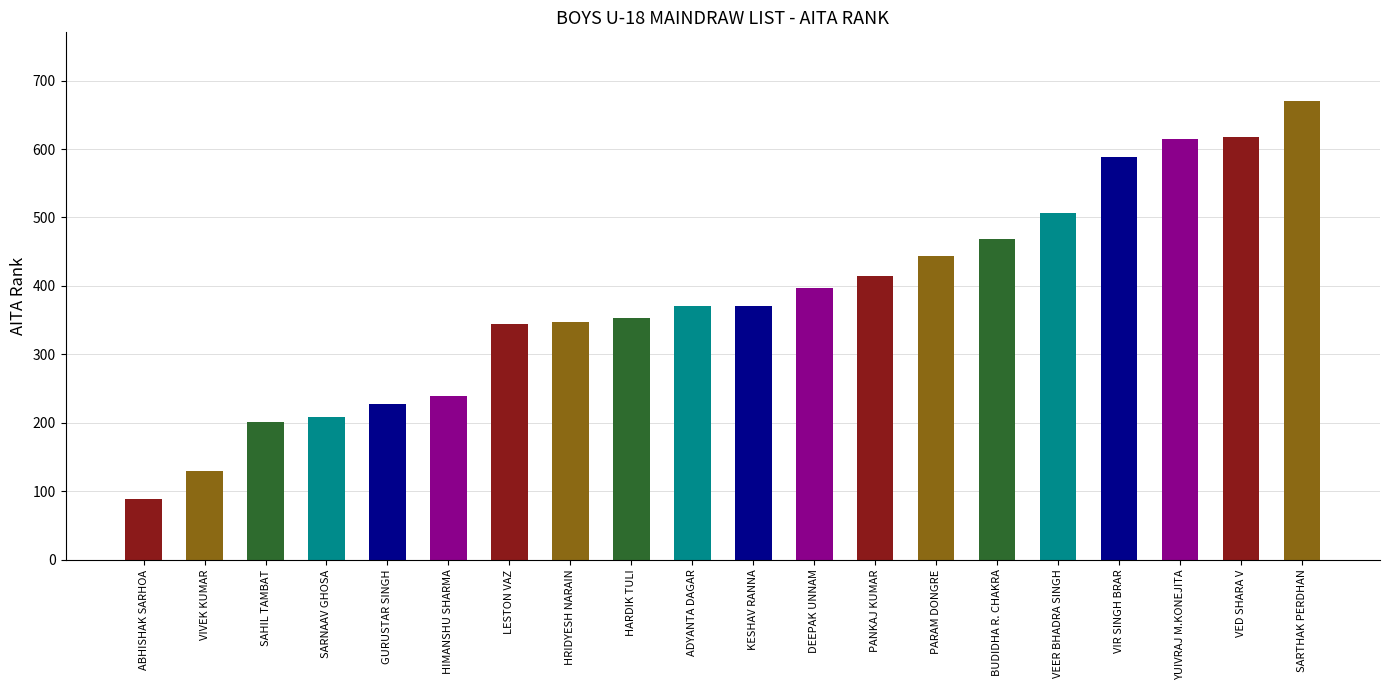

True or false: the data shows 228 at GURUSTAR SINGH.

True